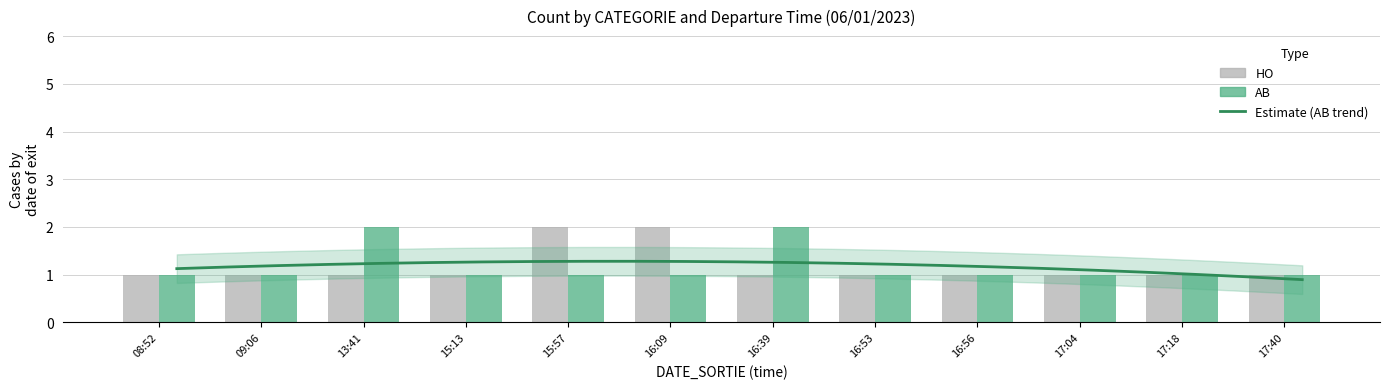

Which label corresponds to the smallest value in the chart?

08:52